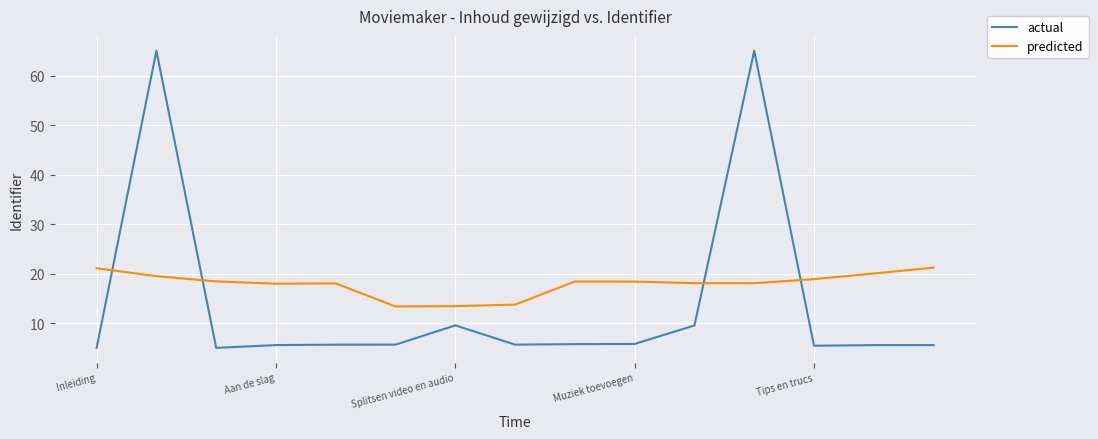

Count the number of categories in the chart.

15